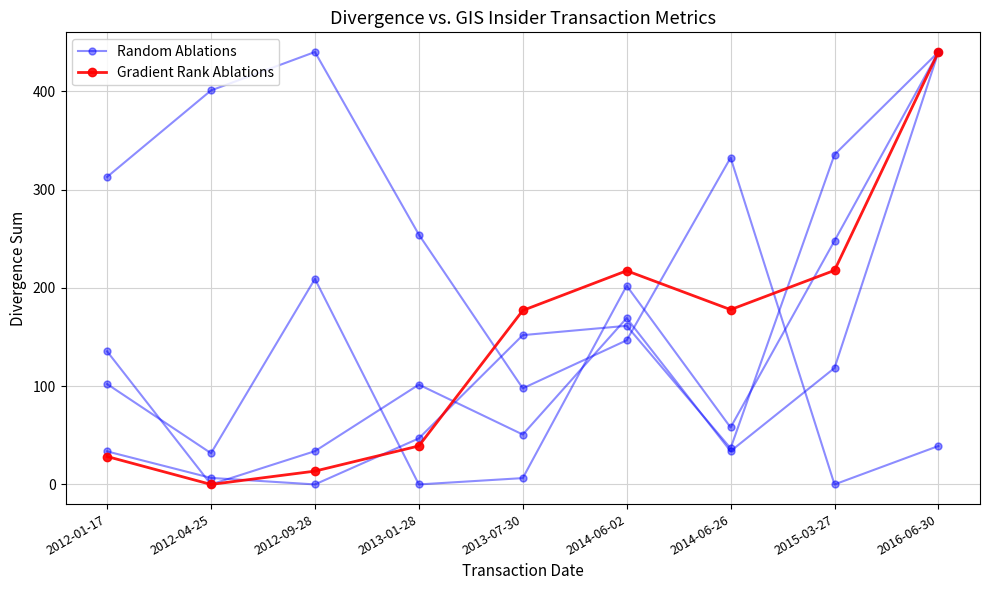

The value of Gradient Rank Ablations at 2013-07-30 is 99.2. True or false?

False